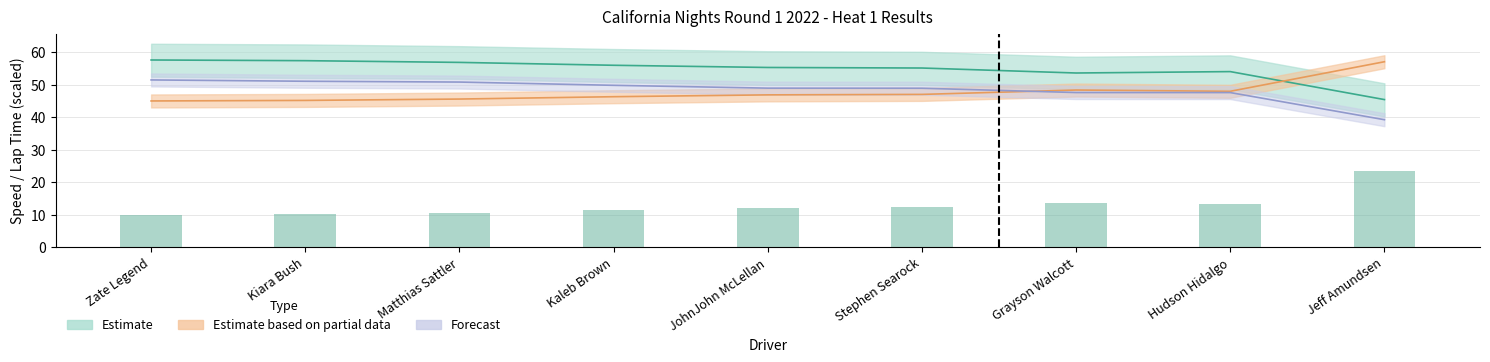

At which category does the chart reach its peak across all series?

Zate Legend